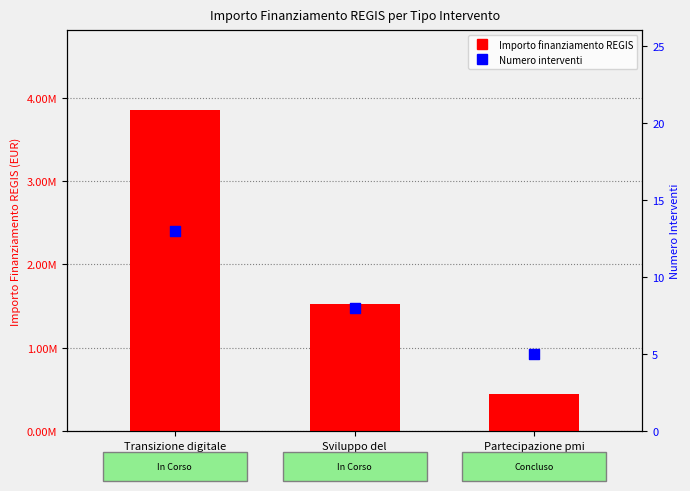

What are all the series names shown in the legend?

Importo finanziamento REGIS, Numero interventi